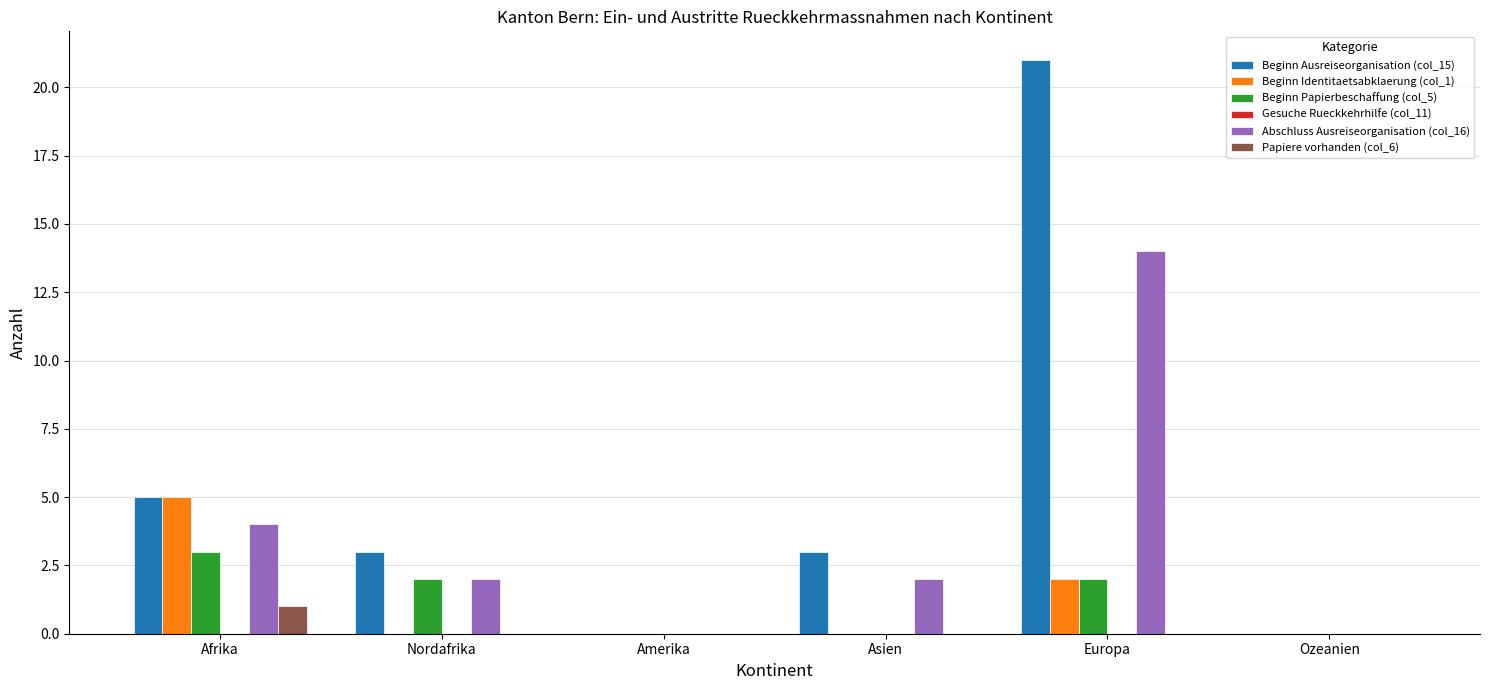

Where is Beginn Ausreiseorganisation (col_15) nearest to the value 10?

Afrika